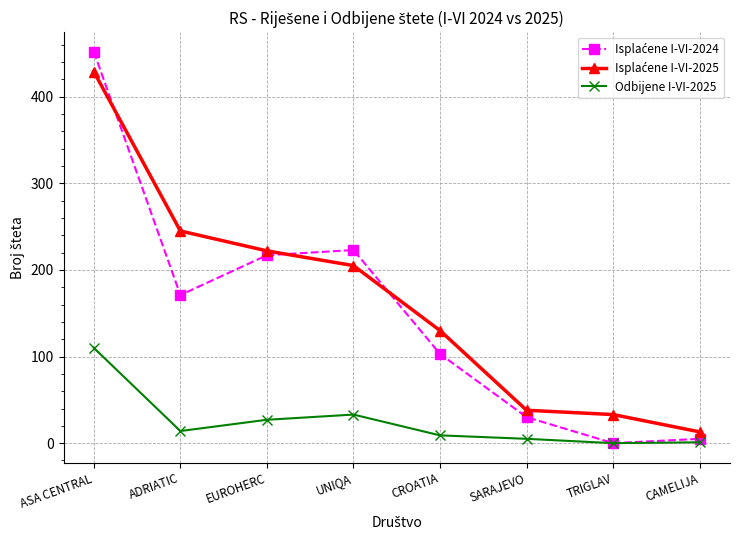

What is the label of the 2nd point from the right?

TRIGLAV